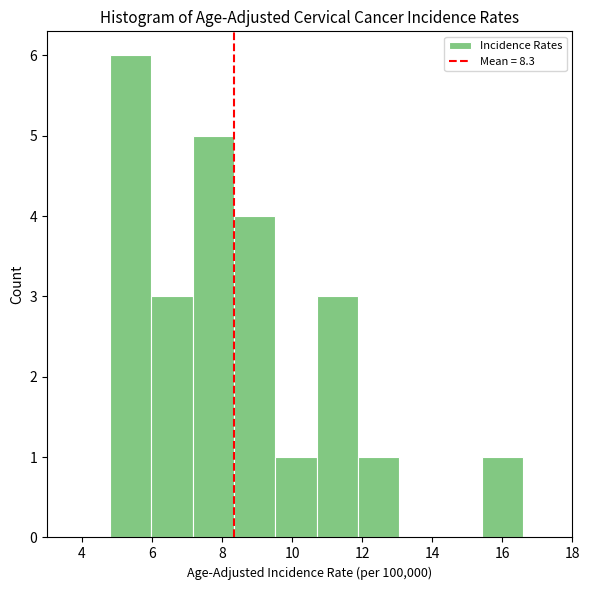

How tall is the bar that spans 15.42 to 16.60 on the x-axis? Neither the bar edges nor the heights are printed on the chart, so give them approximately, as read against the axes.

1